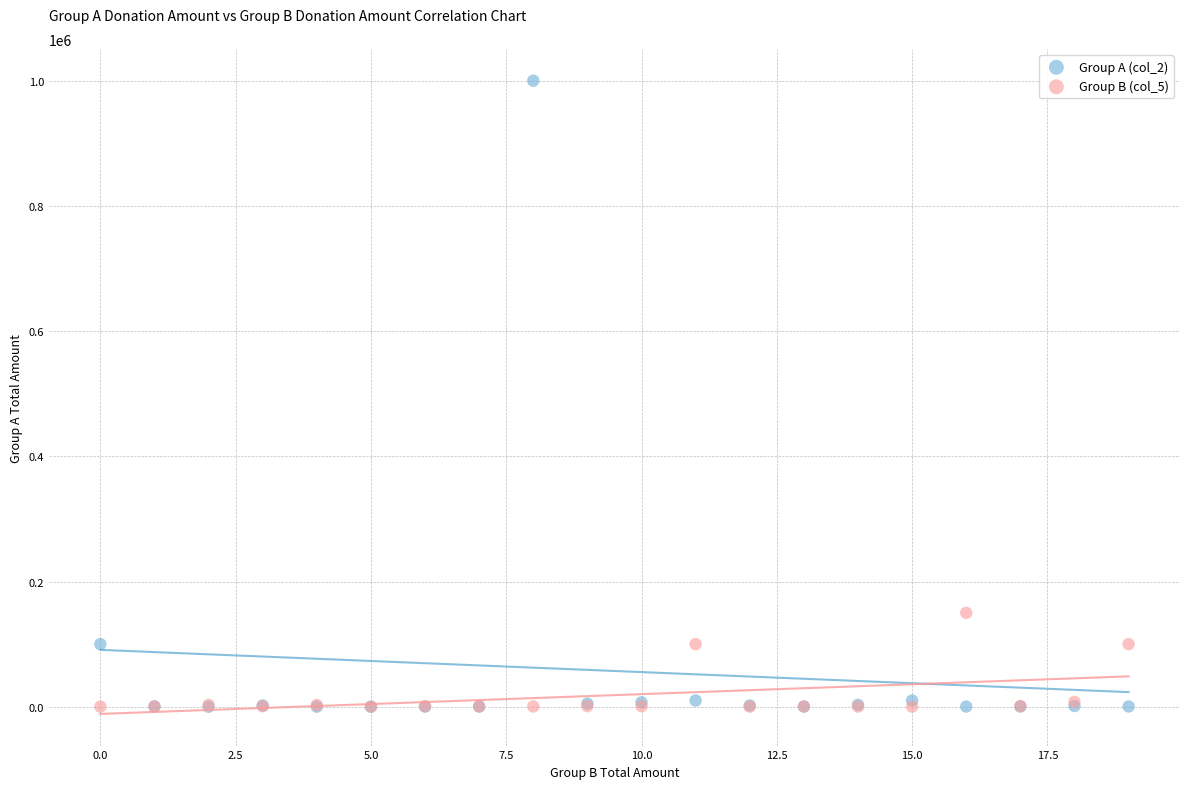

Across all series, what Y value is closest to 500010?

150000